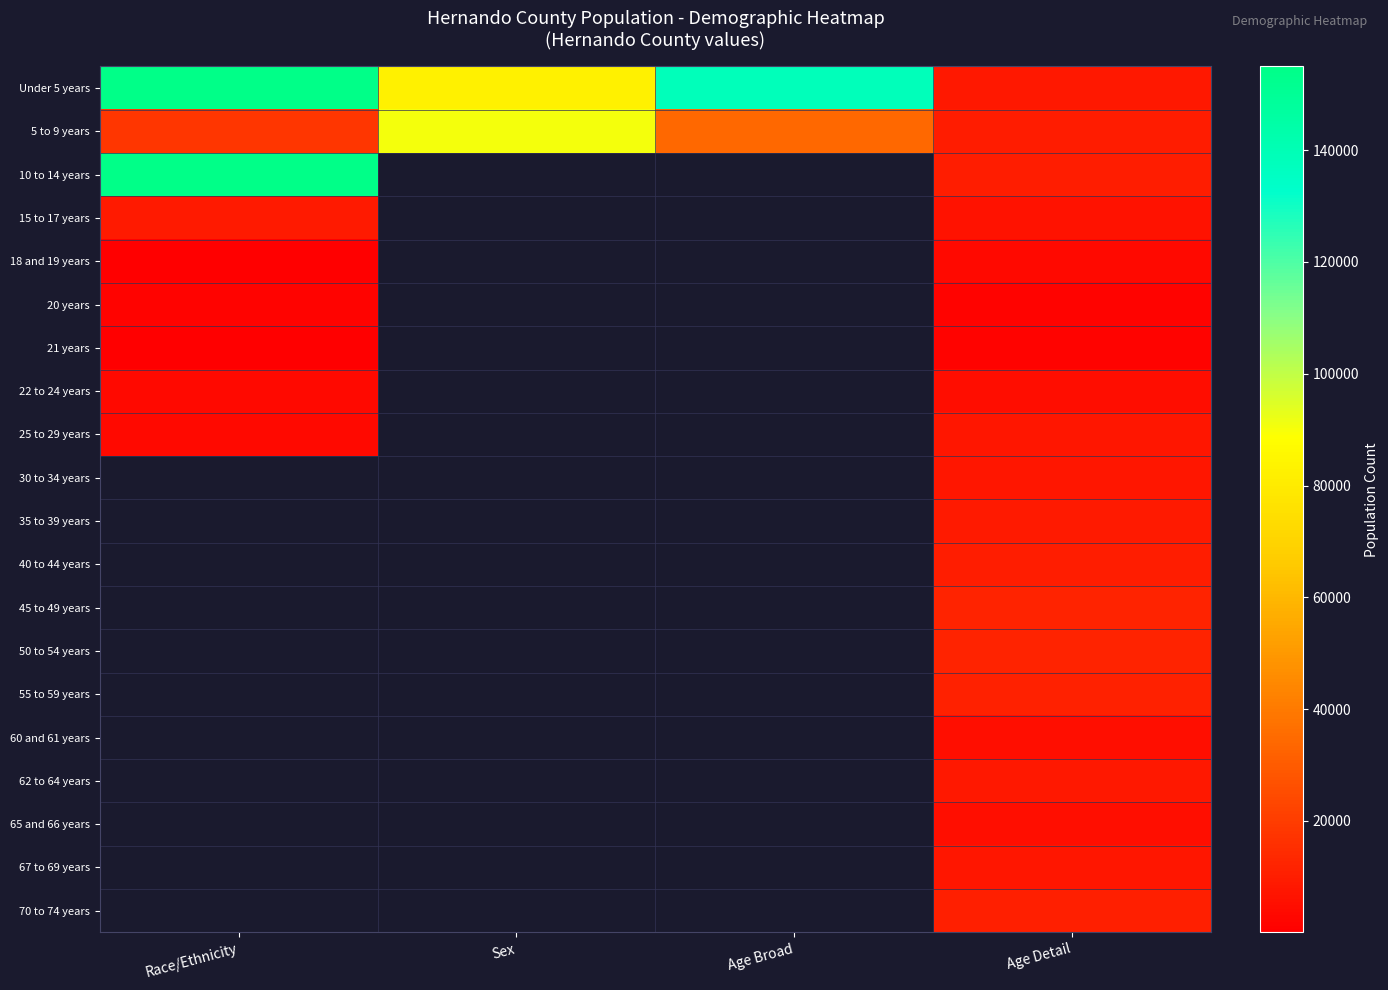

Which label corresponds to the largest value in the chart?

Race/Ethnicity